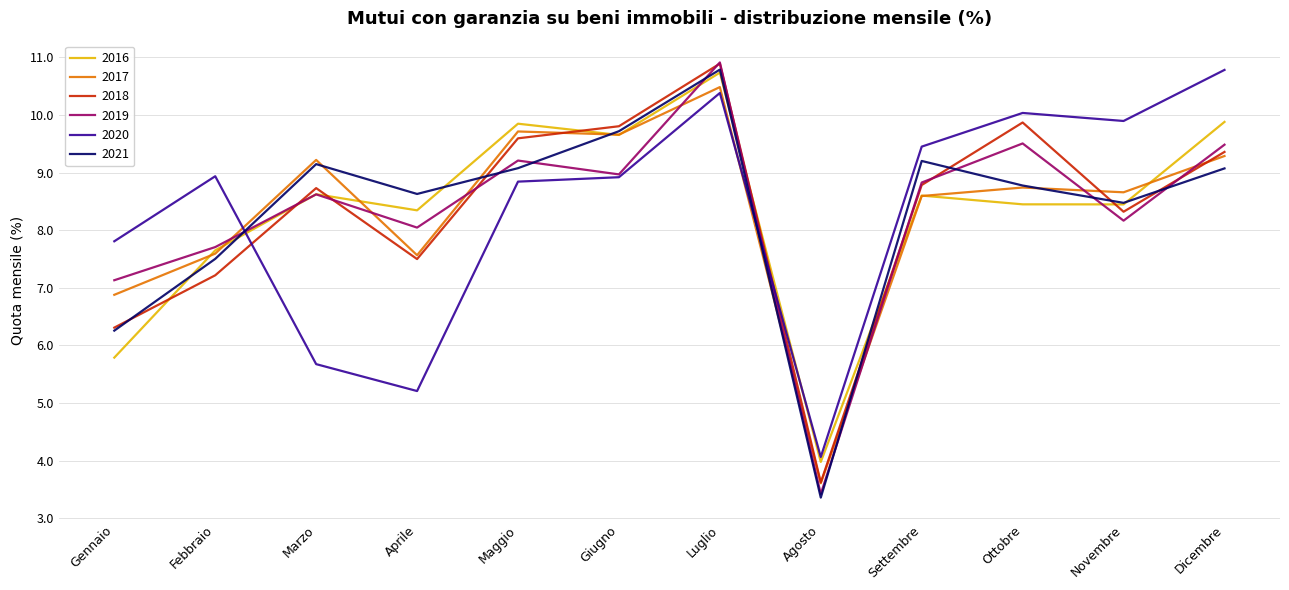

The 2019 series shows 3.4 at Agosto. True or false?

True